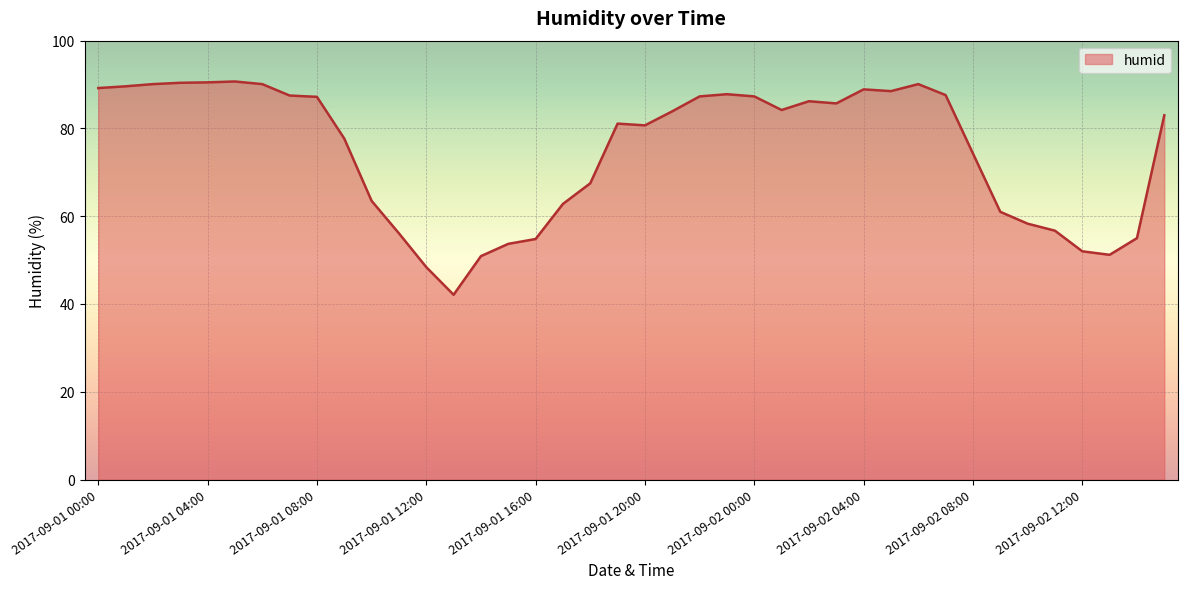

What is the difference between the maximum and minimum values?

48.6